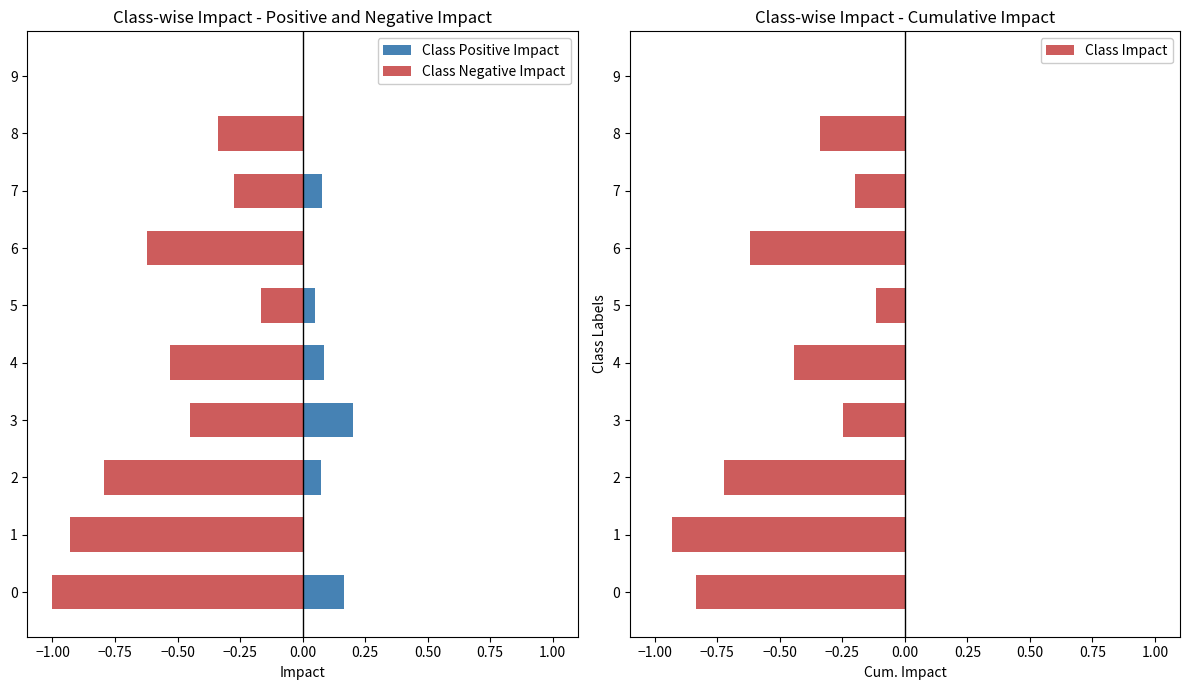

How many positive values does the Class Positive Impact series have?

6